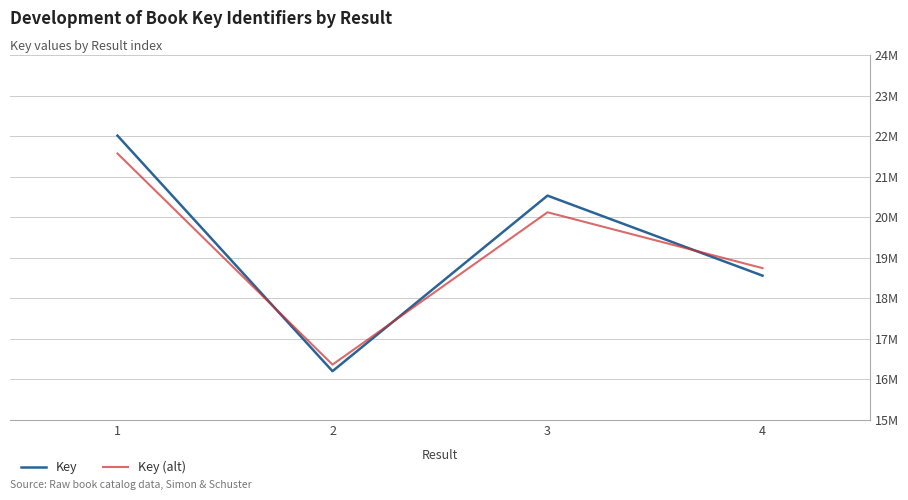

At which category does Key reach its first local valley?

2